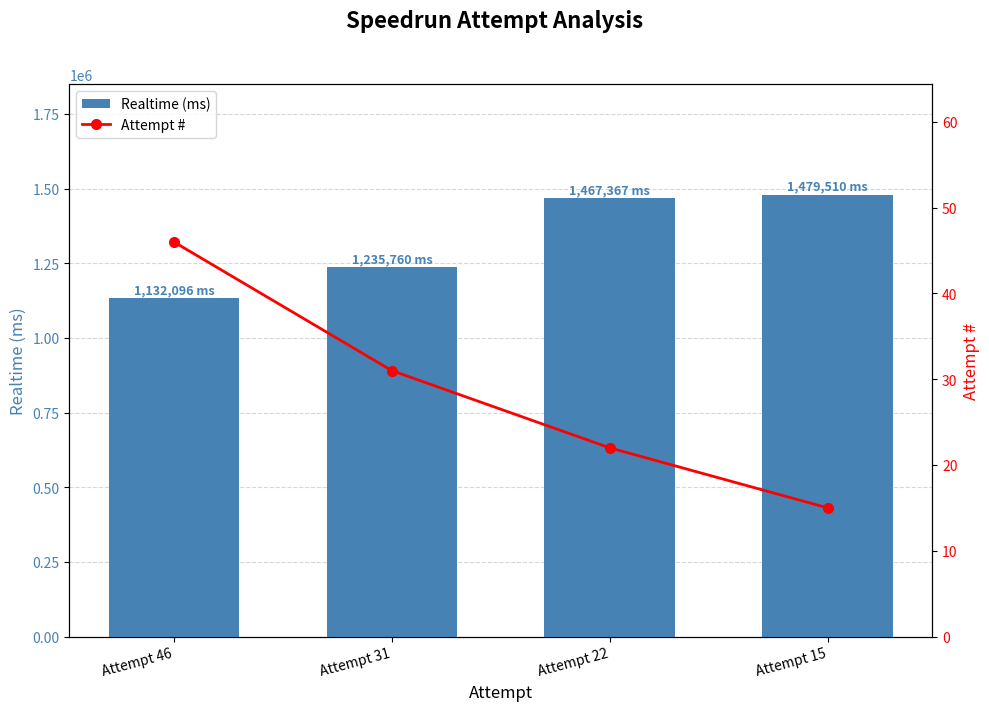

At which category does the chart reach its minimum across all series?

Attempt 15